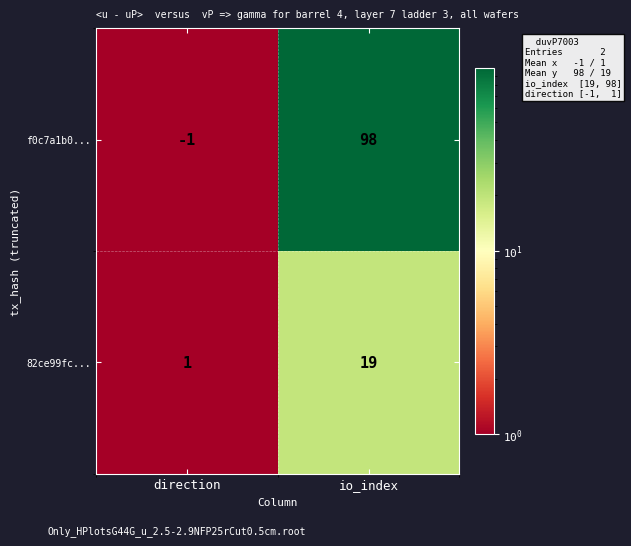

The value of 82ce99fc... at direction is 1. True or false?

True